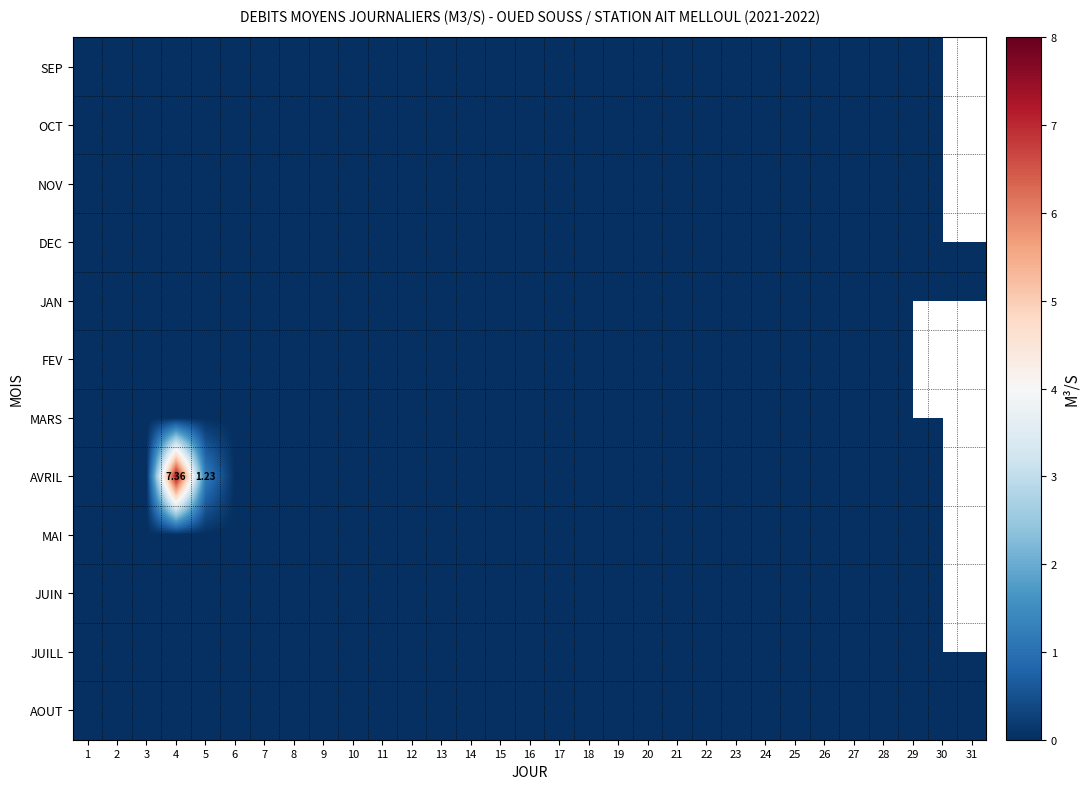

Which series has the largest range (max minus min)?

AVRIL